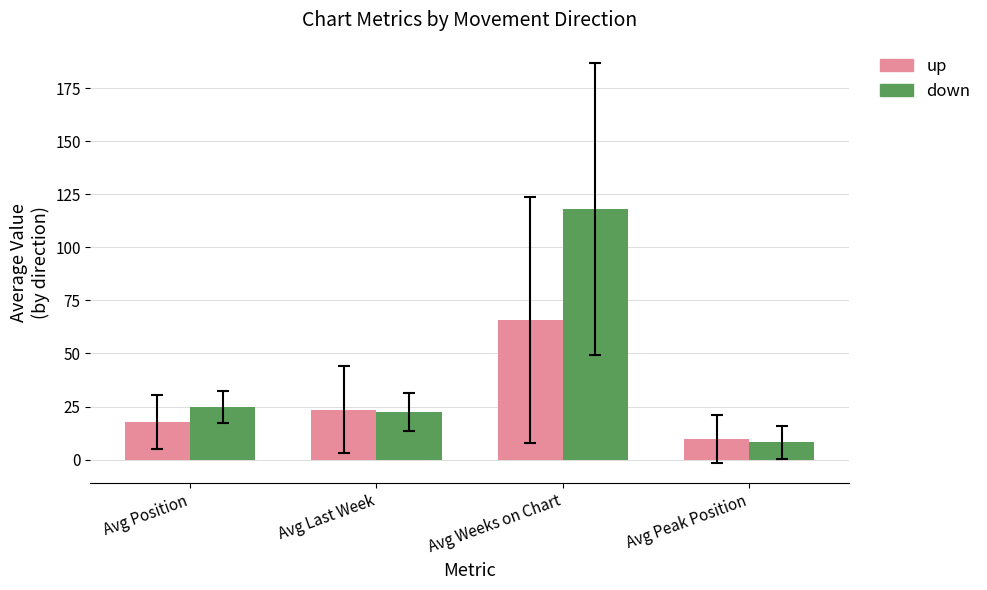

Does the chart contain stacked bars?

No